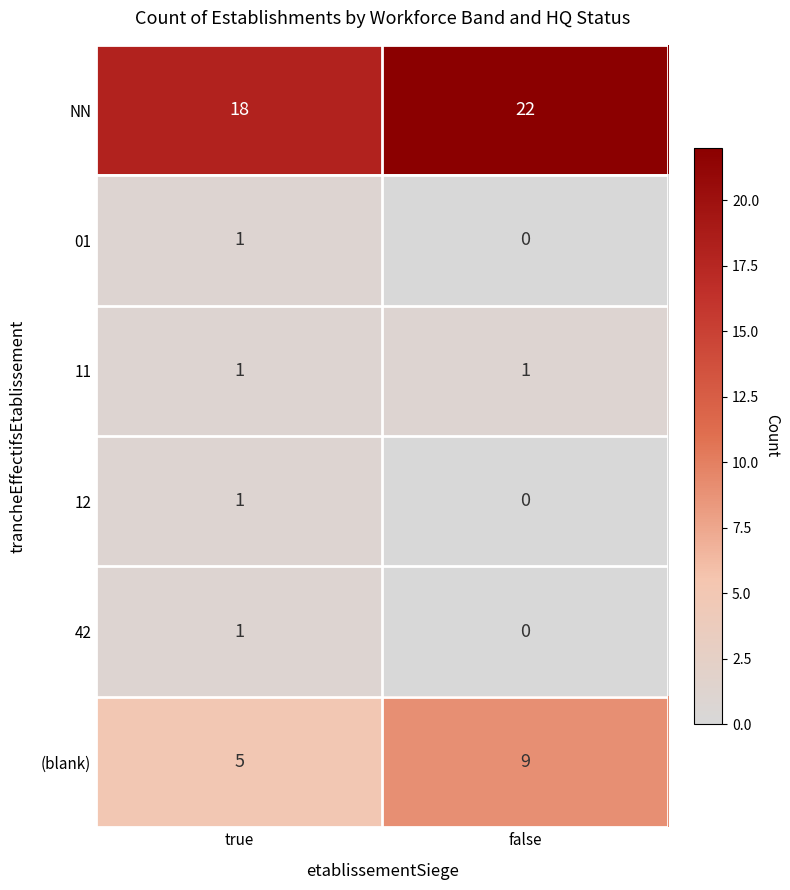

How many data points does each series have?

2